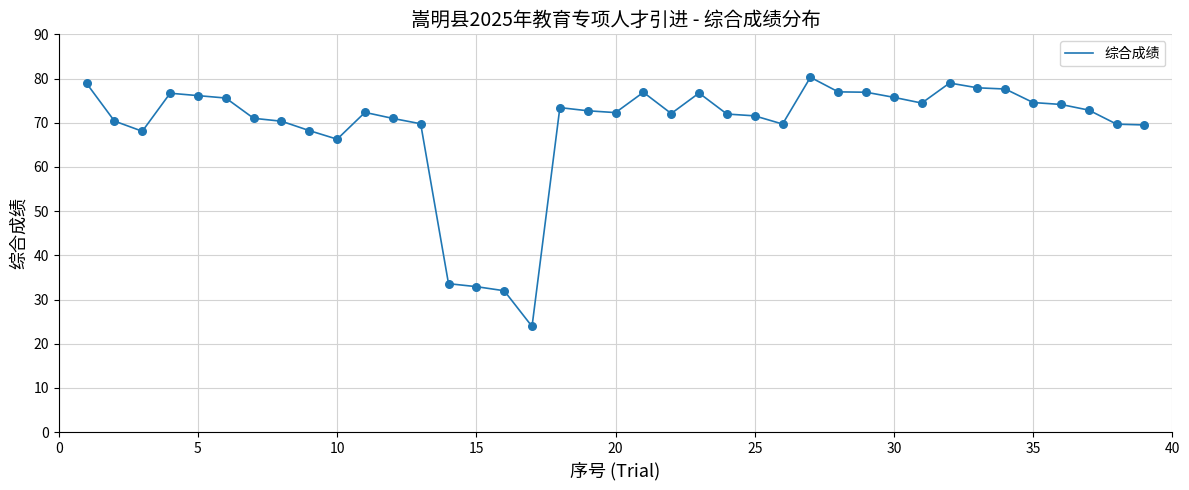

What is the smallest value displayed?

23.9